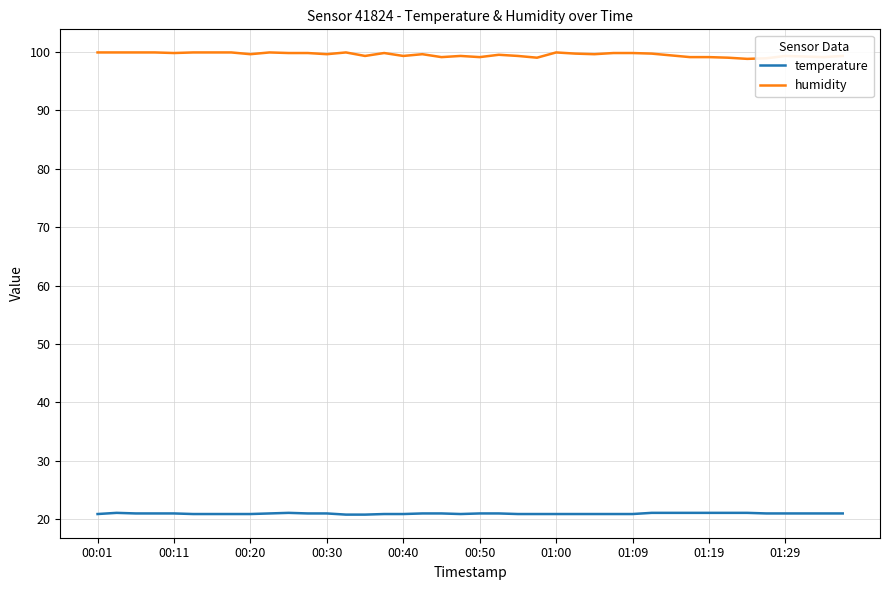

Does the chart have visible grid lines?

Yes